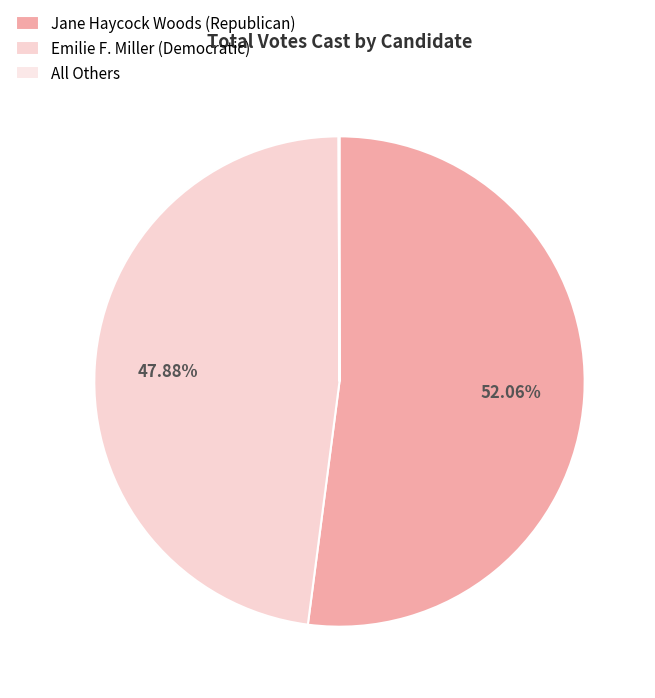

Does any single category account for the majority?

Yes